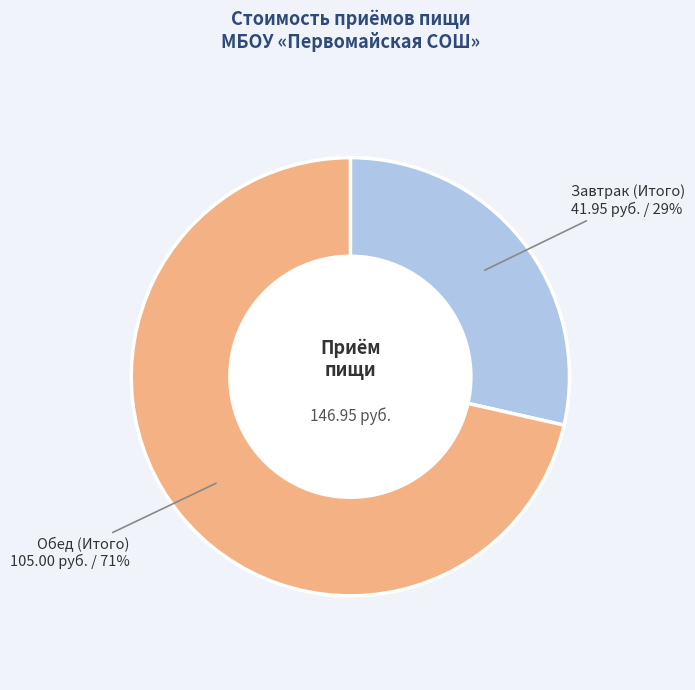

Is there a majority slice in this chart?

Yes